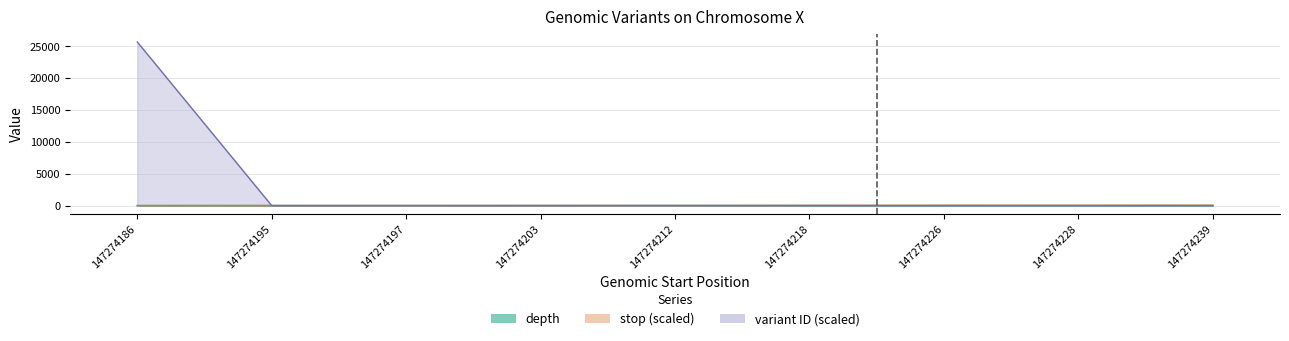

Count the depth values in the range 12 to 14.

7